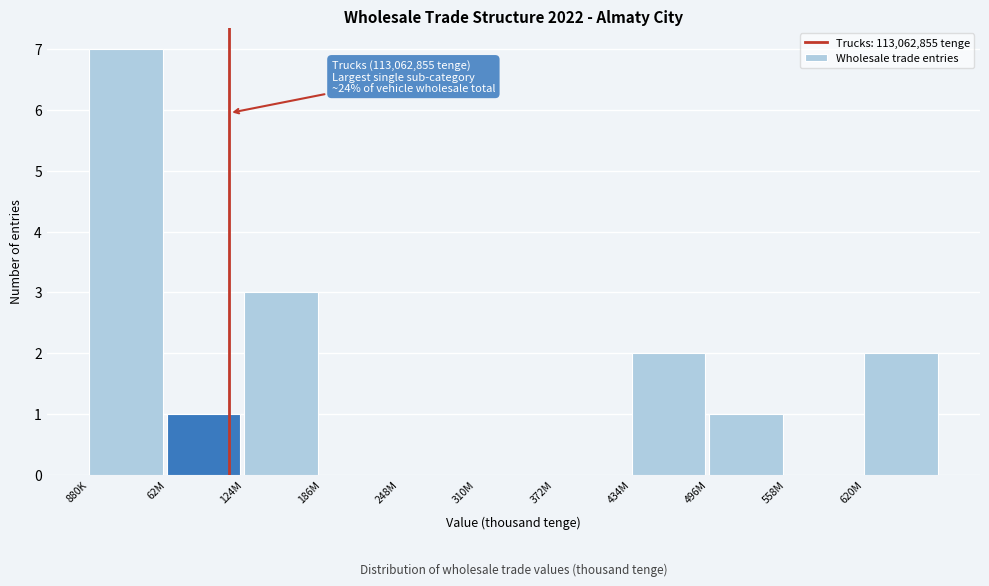

Reading right to left, transcribe all the data shown in this chart.

620M=2	558M=0	496M=1	434M=2	372M=0	310M=0	248M=0	186M=0	124M=3	62M=1	880K=7